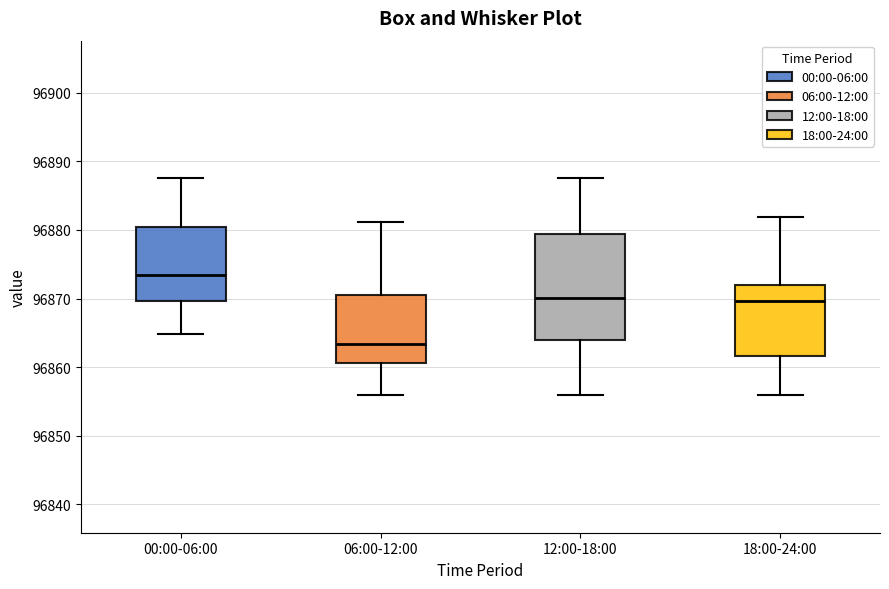

Reading left to right, transcribe this box plot: for each box, give where its median line is, the range the box spans, and where its two whiskers end, as read against the y-axis. The values are not printed on the chart, so give them approximately, as read against the axis.

00:00-06:00: median 96874, box 96870 to 96880, whiskers 96865 to 96888
06:00-12:00: median 96863, box 96861 to 96871, whiskers 96856 to 96881
12:00-18:00: median 96870, box 96864 to 96879, whiskers 96856 to 96888
18:00-24:00: median 96870, box 96862 to 96872, whiskers 96856 to 96882